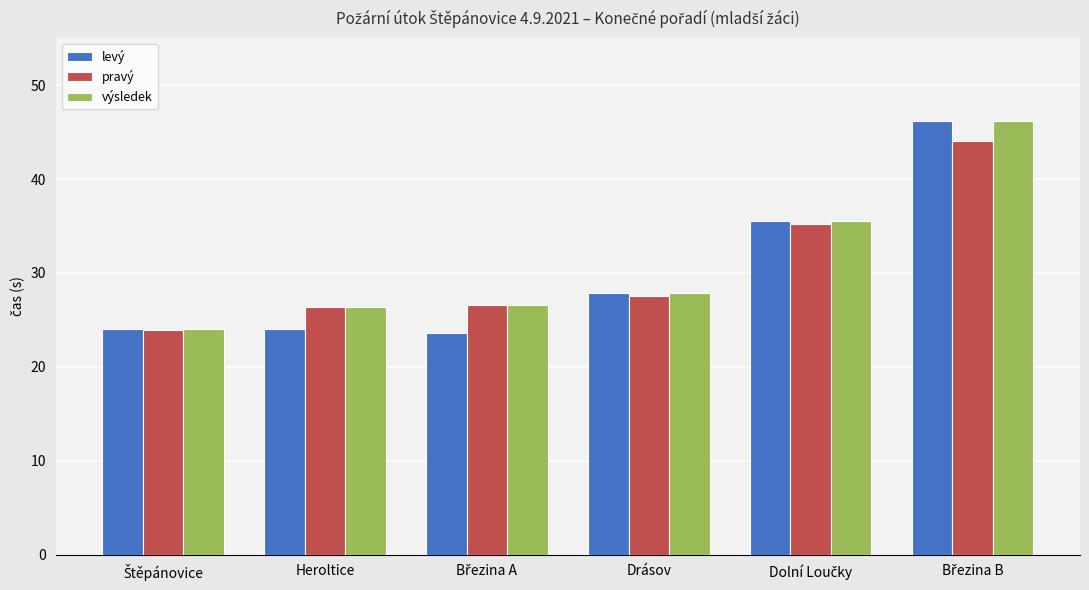

What is the label of the 4th bar from the left?

Drásov